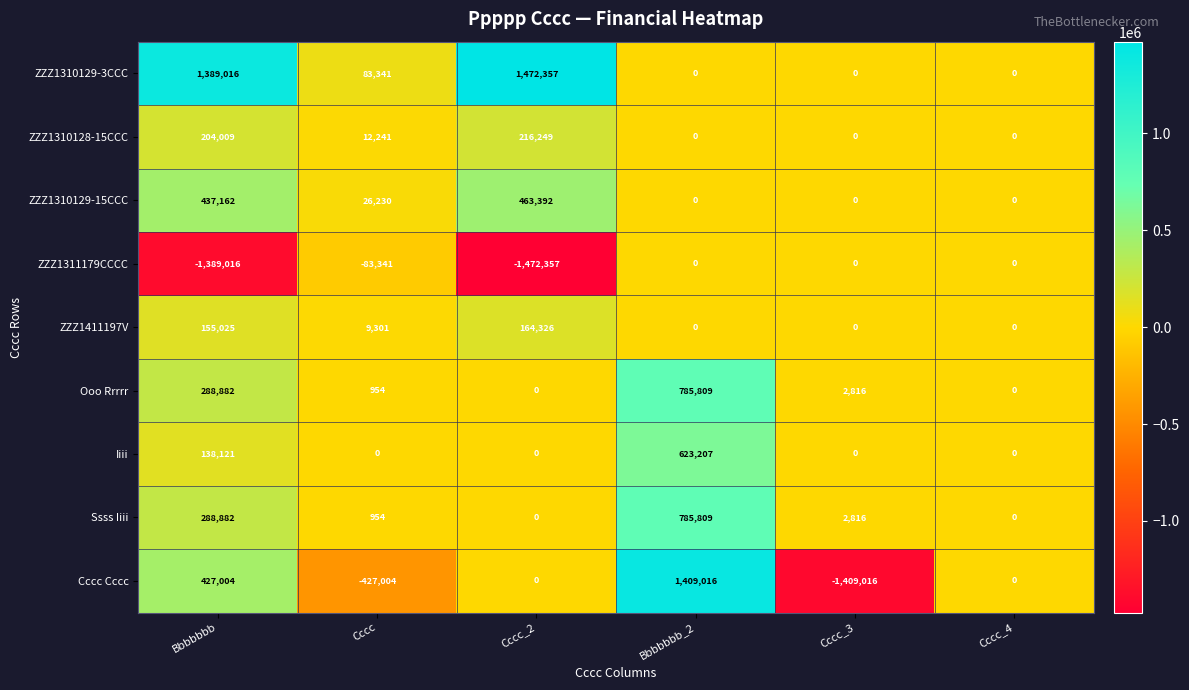

Is the value of ZZZ1310129-15CCC at Bbbbbbb greater than the value of Iiii at Cccc_4?

Yes